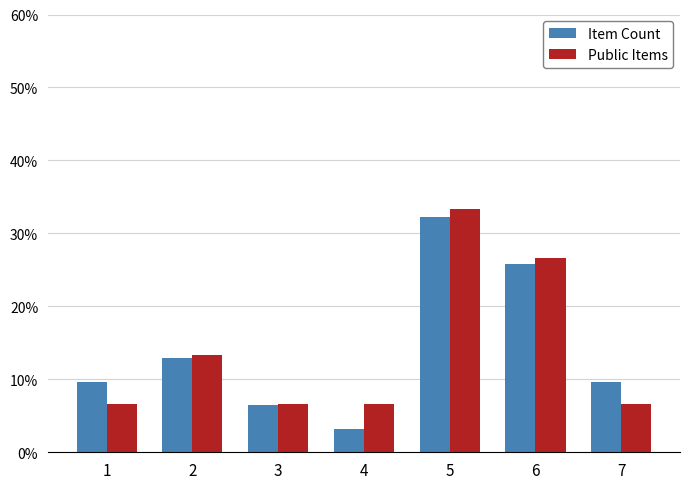

The Item Count series shows 0.1 at 2. True or false?

True